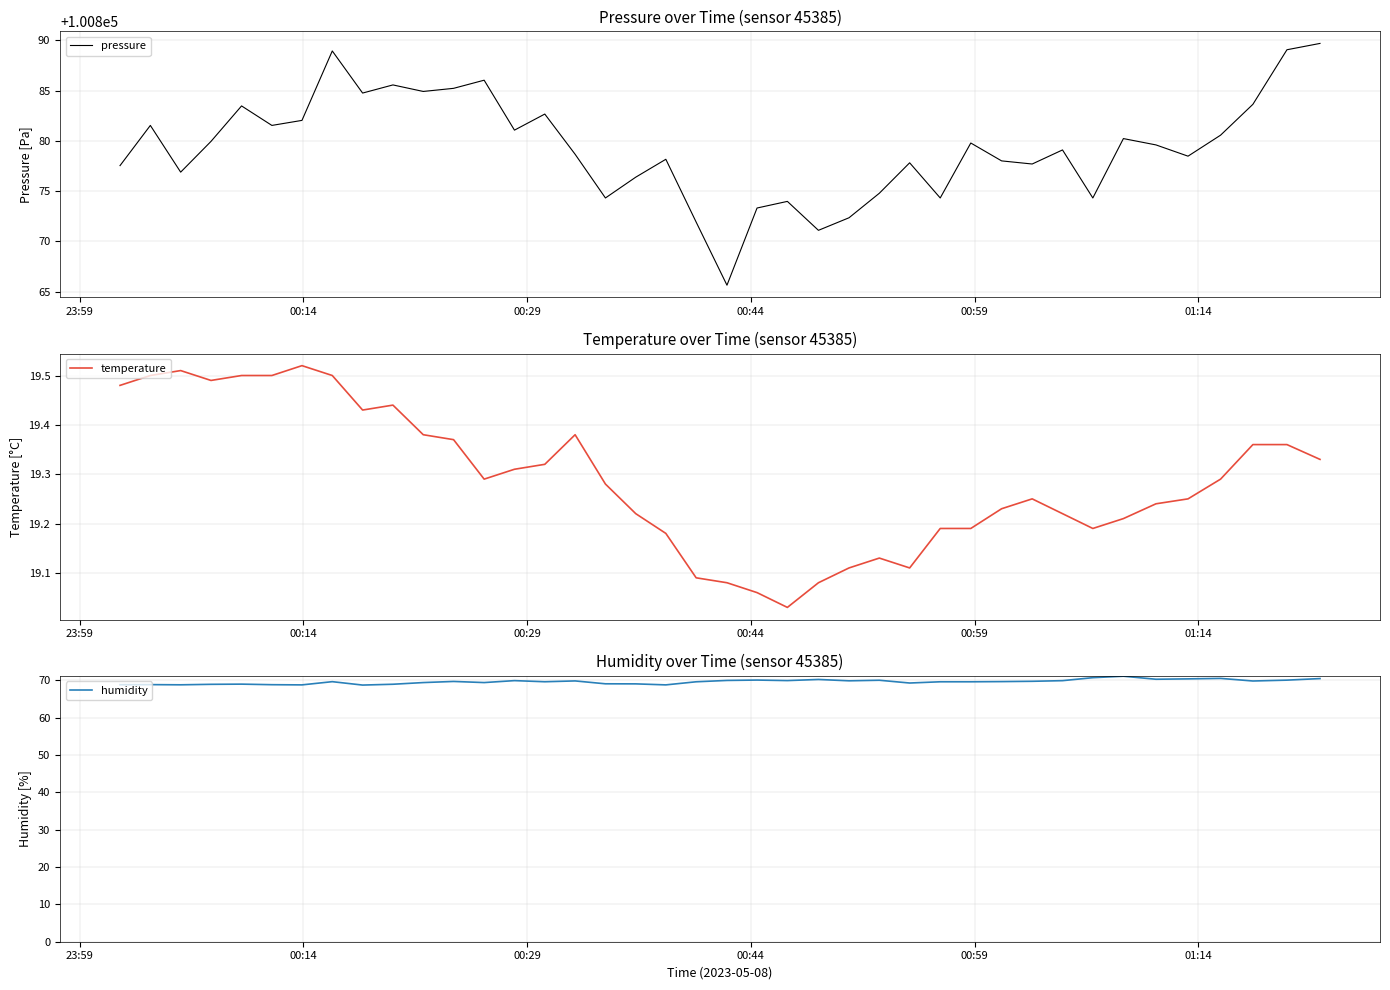

Is this an area chart (filled region under the line)?

No